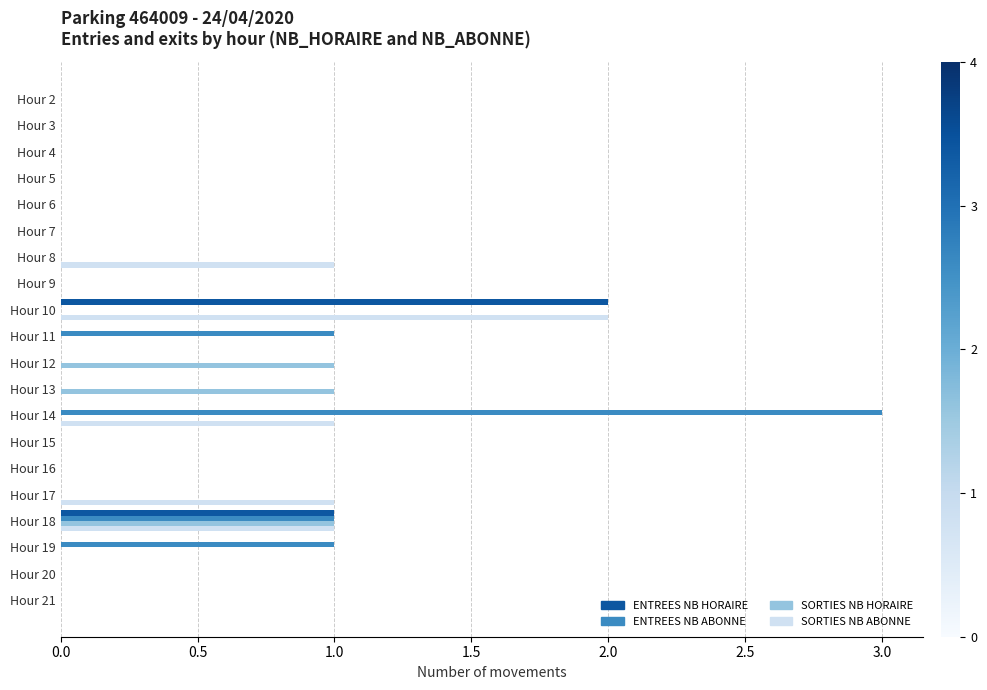

At which category does the chart reach its peak across all series?

Hour 14